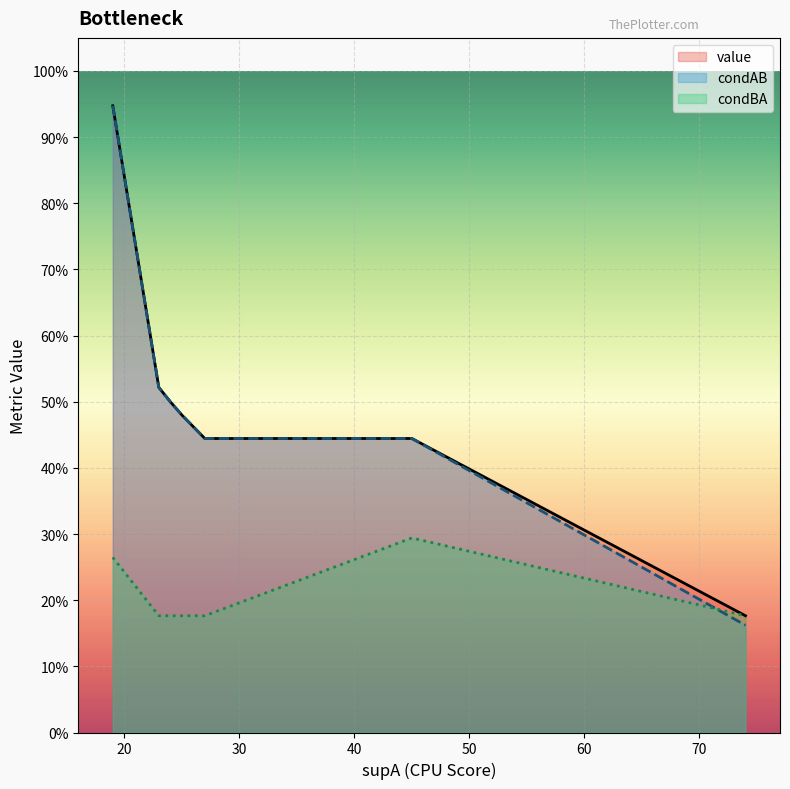

Rank the categories by value value from highest to lowest.

19, 23, 24, 24, 25, 45, 27, 74